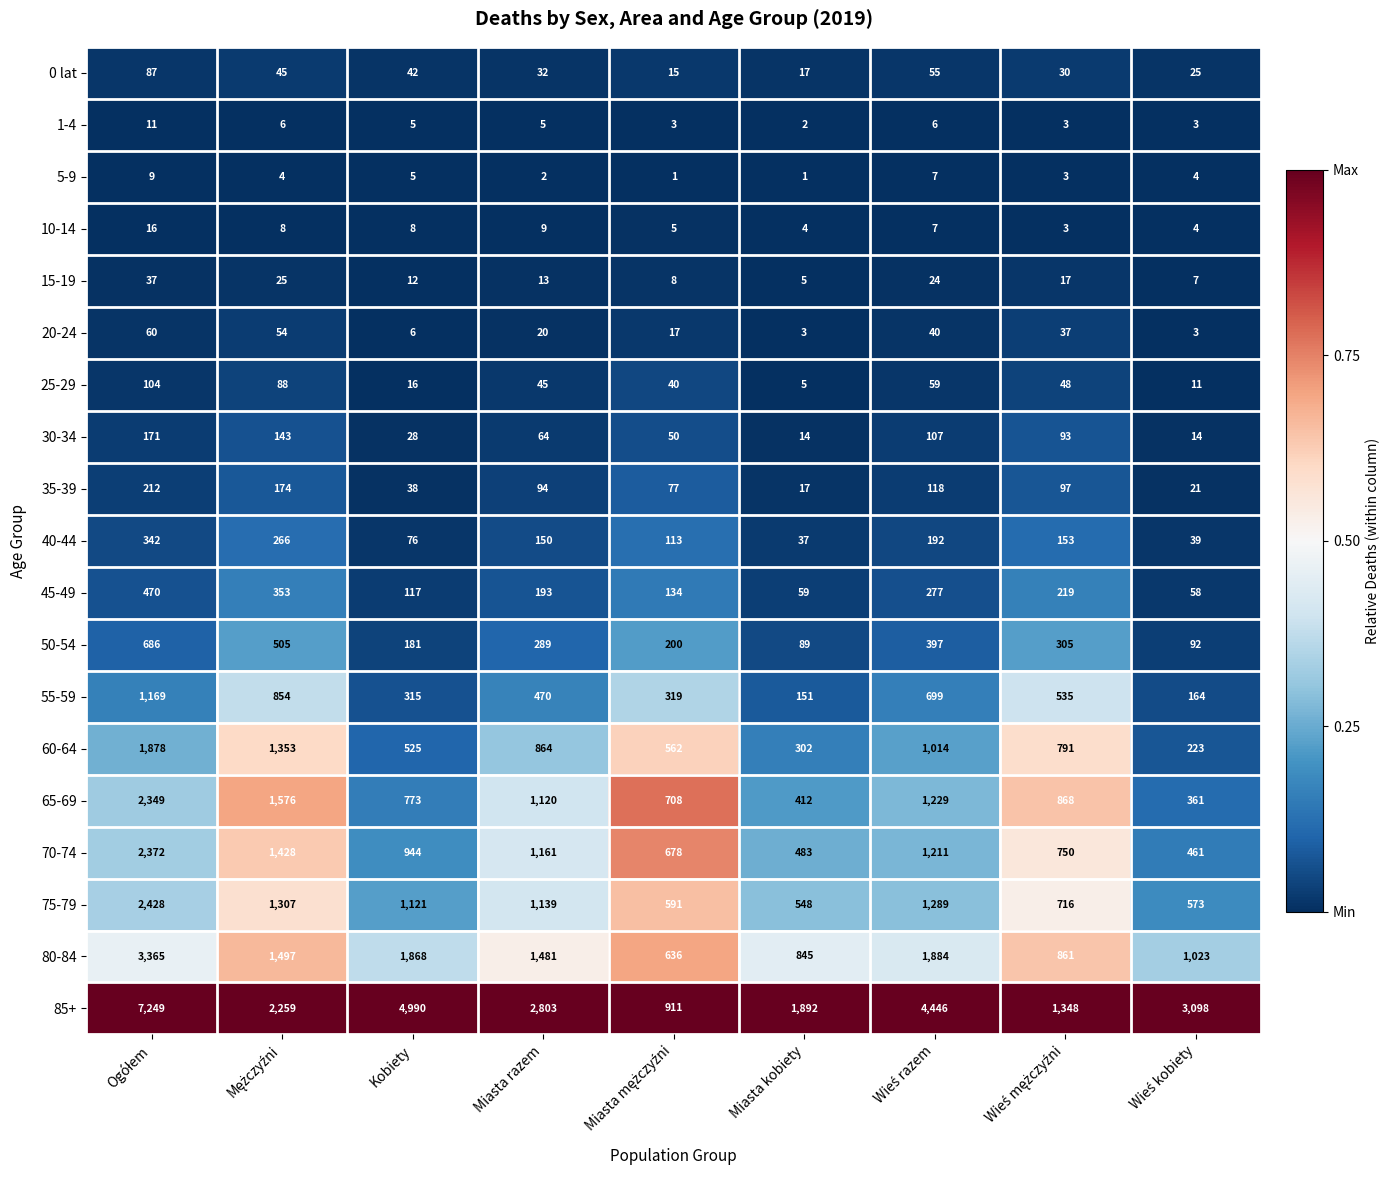

What is the lowest value of the 10-14 series?

3